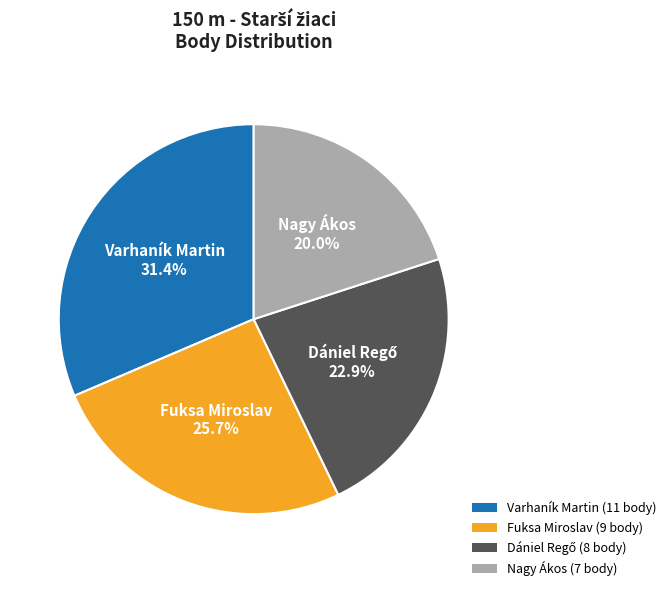

To the nearest percent, what is the difference between the largest and smallest slice percentages?

11%